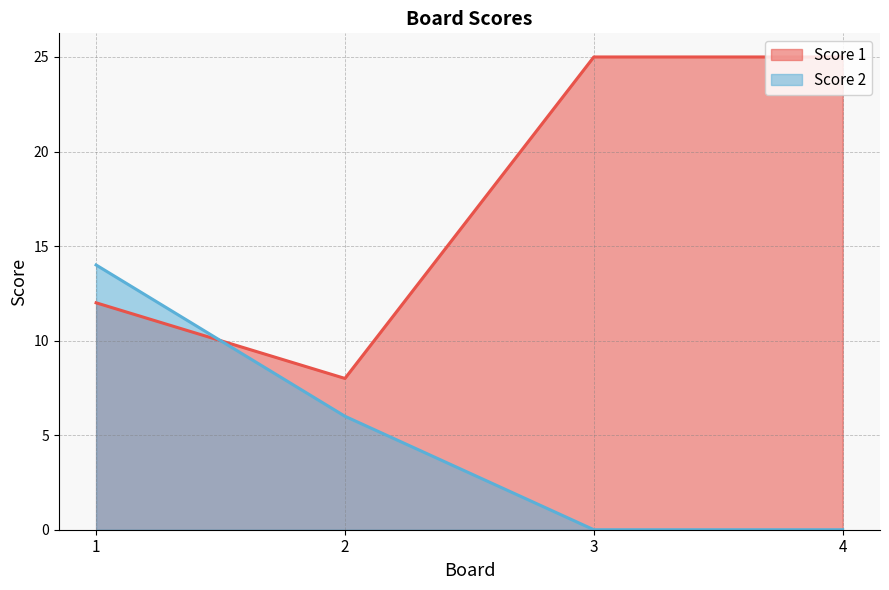

Rank the series at 3 from lowest to highest value.

Score 2, Score 1